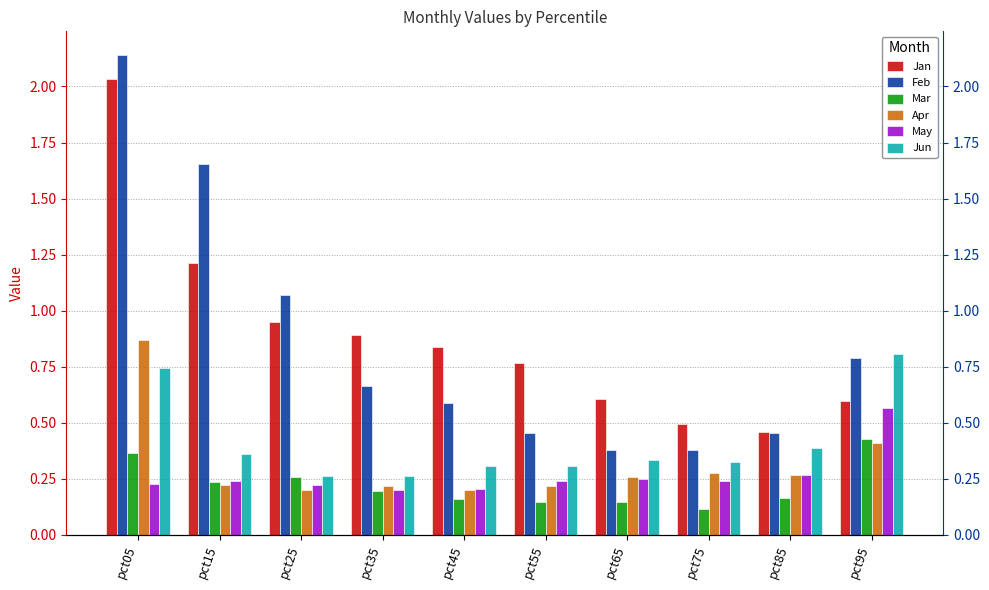

The value of May at pct45 is 0.2. True or false?

True